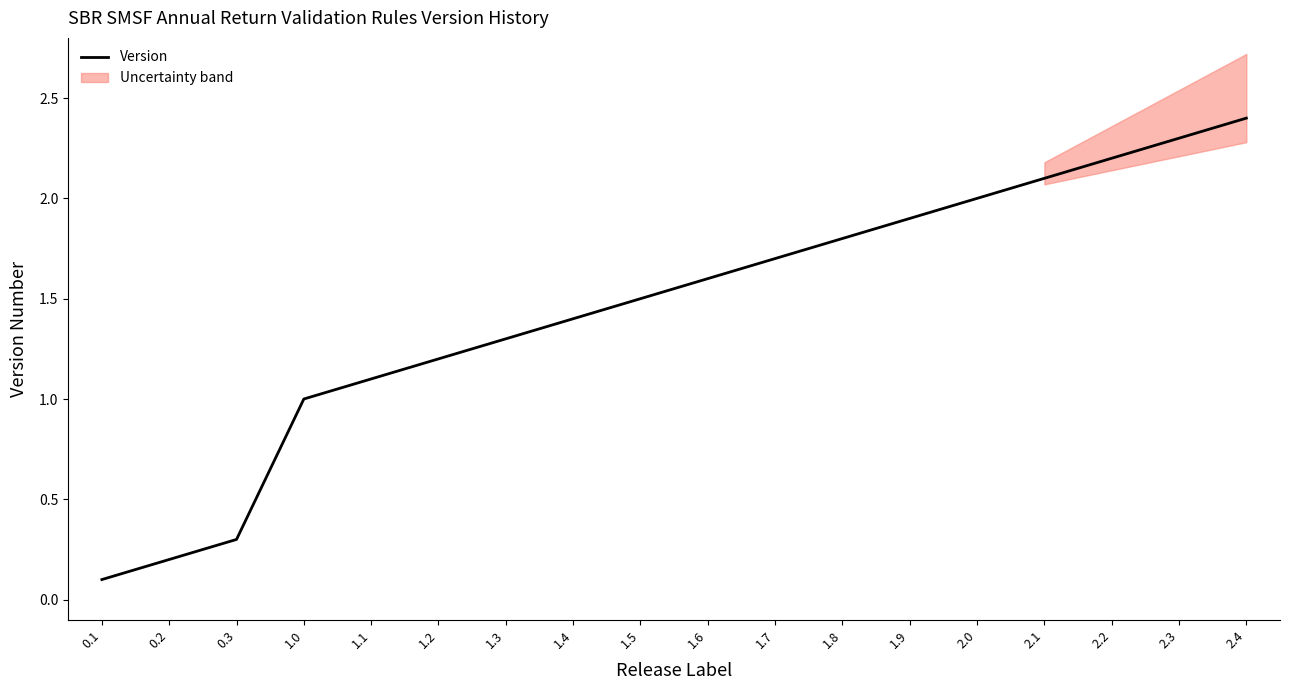

What is the value of the 2nd point from the left?

0.2